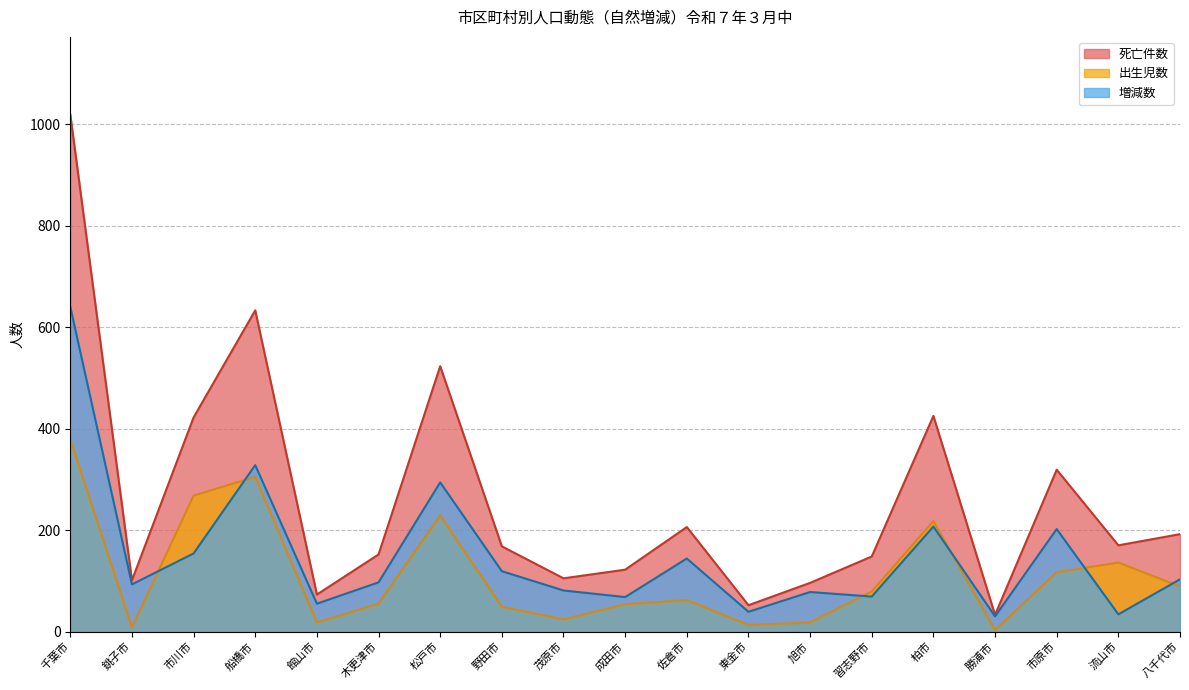

How many lines are shown in the chart?

3